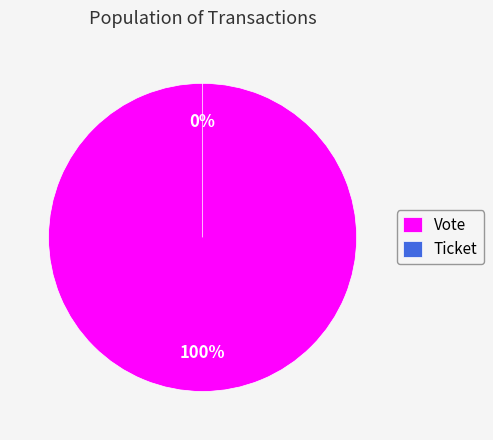

Is Ticket the majority of the pie?

No